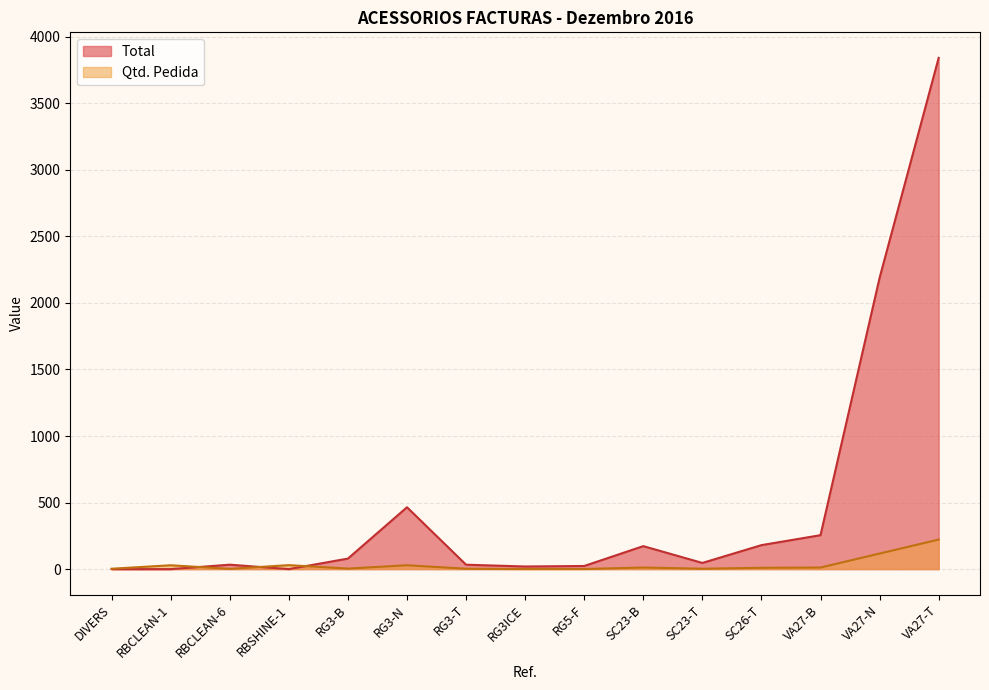

At how many categories does at least one series exceed 736?

2